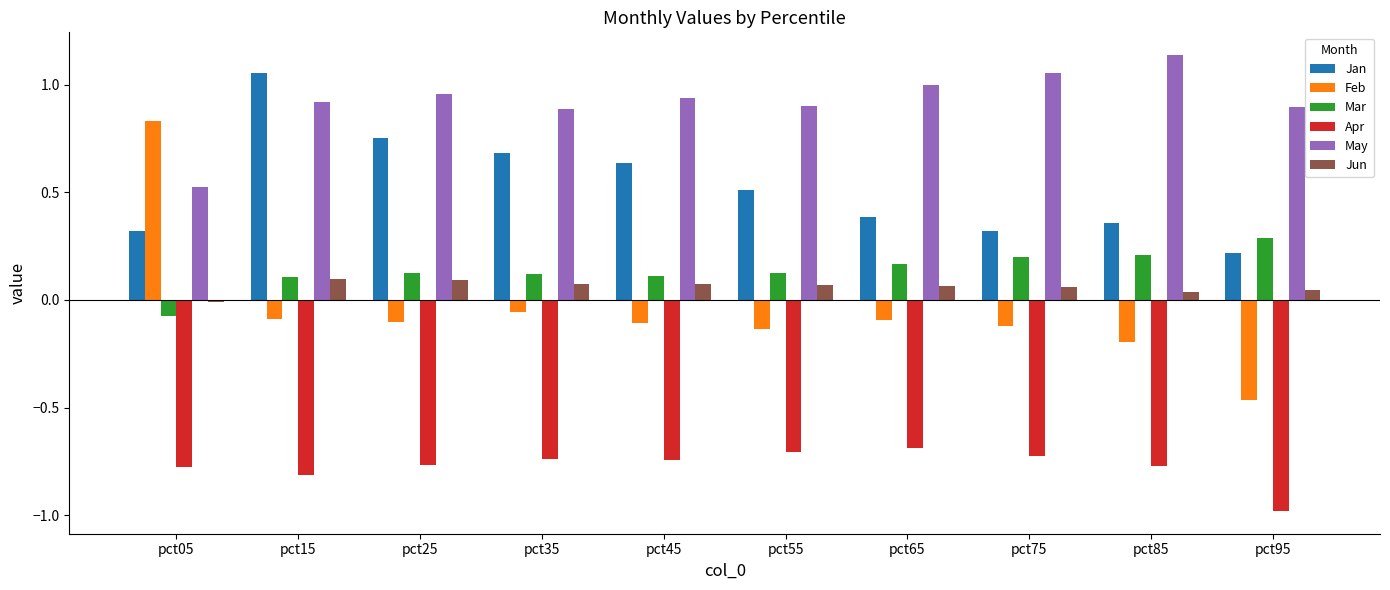

At pct35, list the series in order from largest to smallest.

May, Jan, Mar, Jun, Feb, Apr